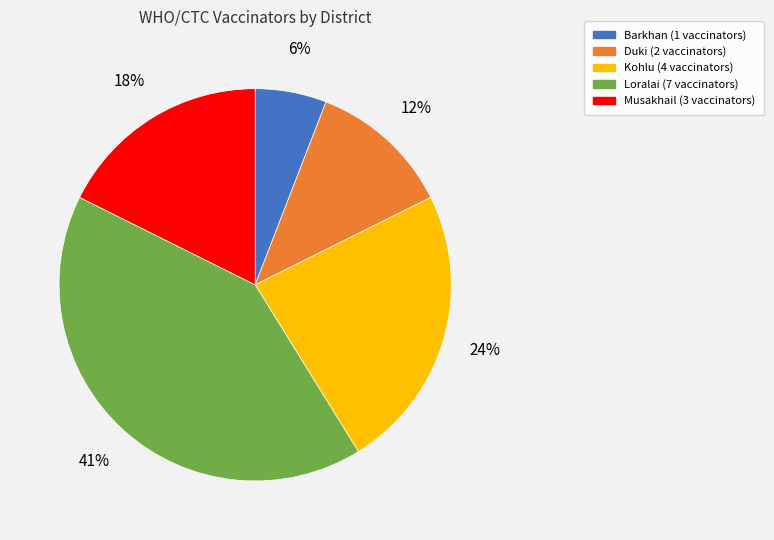

Is there any slice that represents more than half of the pie?

No